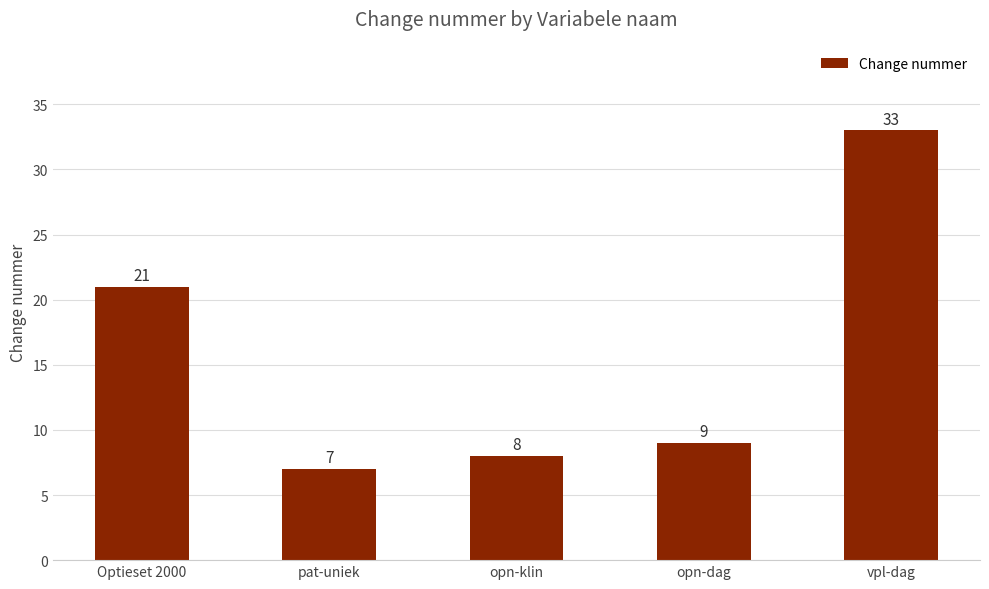

Rank the categories by value from lowest to highest.

pat-uniek, opn-klin, opn-dag, Optieset 2000, vpl-dag